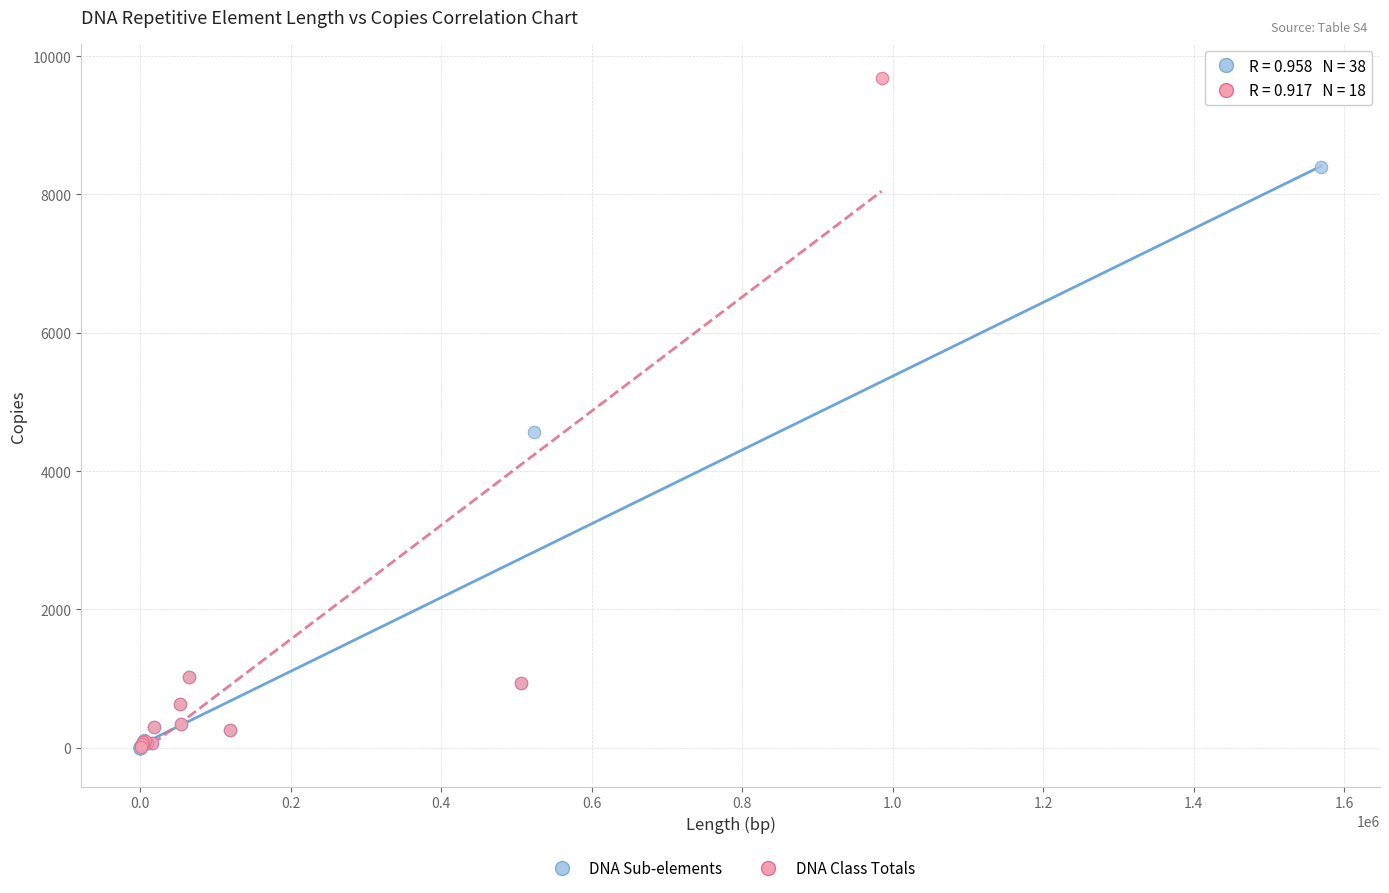

Which series has the widest spread of Y values?

DNA Class Totals